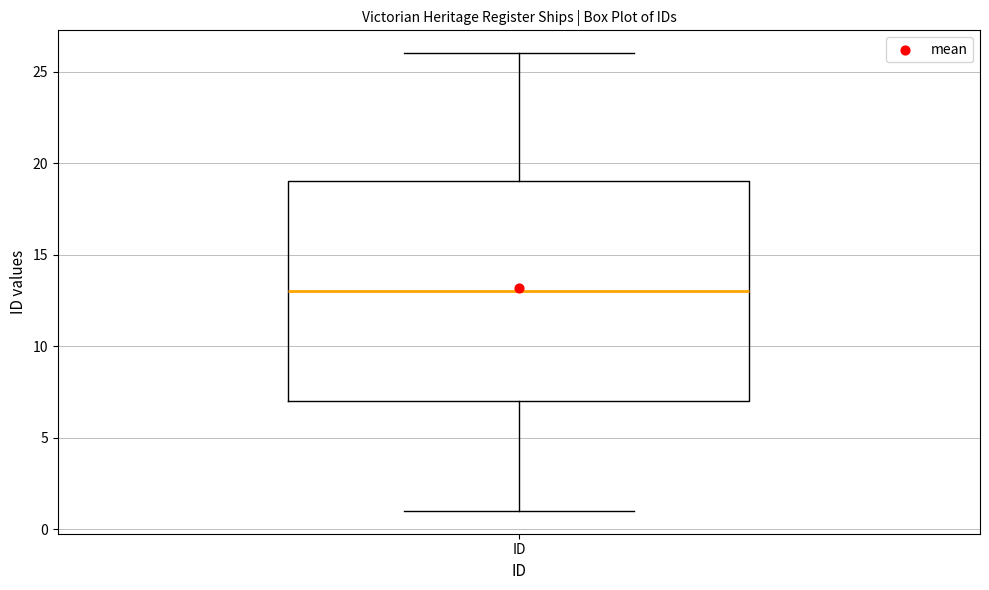

Transcribe this box plot: give where the median line is, the range the box spans, and where the two whiskers end, as read against the y-axis. The values are not printed on the chart, so give them approximately, as read against the axis.

median 13, box 7 to 19, whiskers 1 to 26